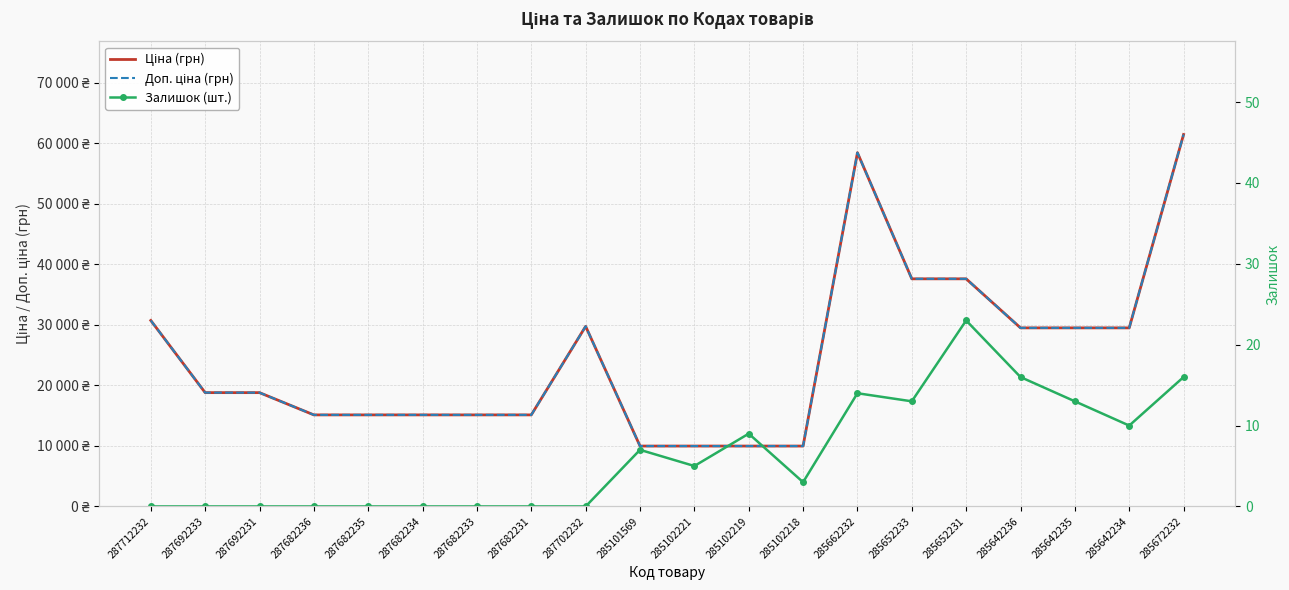

Is this an area chart (filled region under the line)?

No